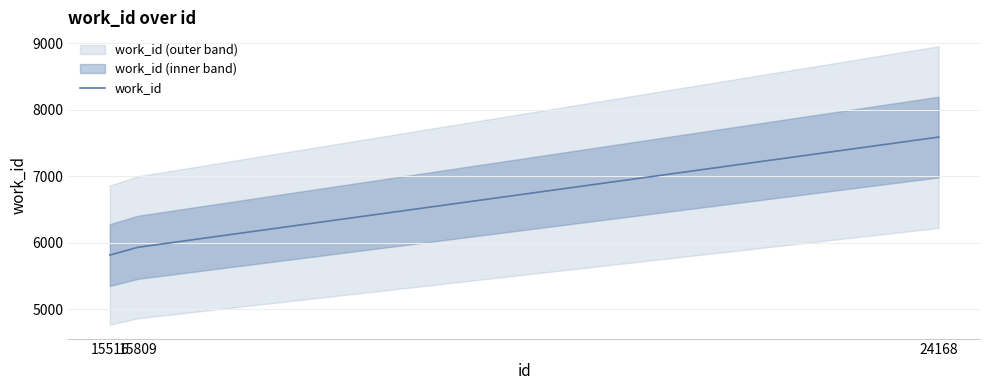

What is the greatest value displayed?

7587